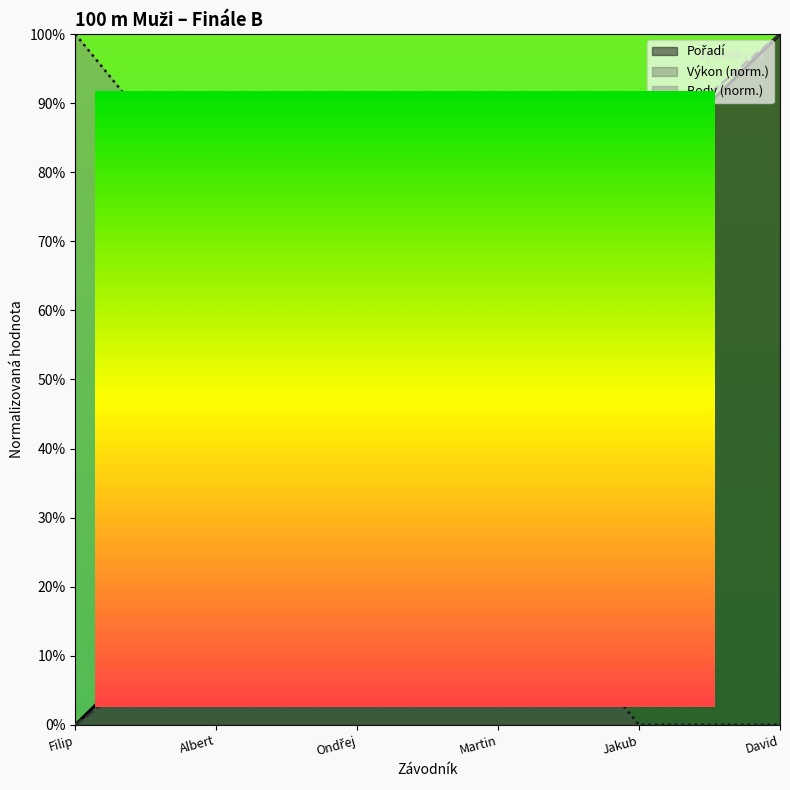

Is it true that Výkon equals 39.5 at David?

False